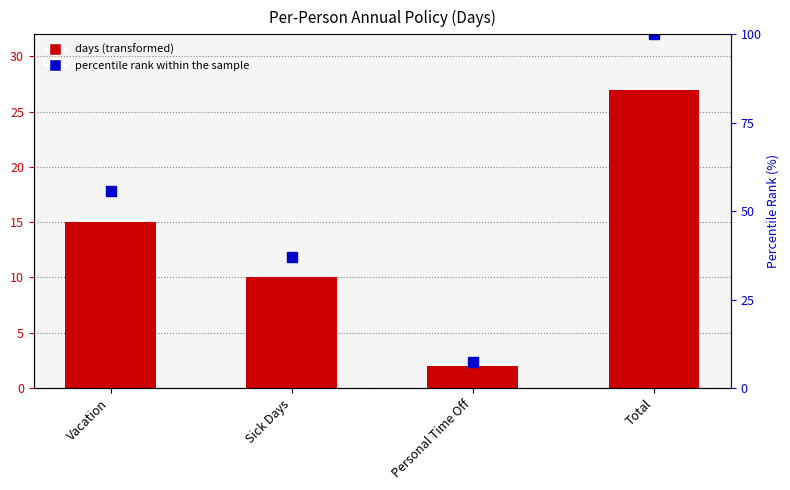

Count the number of data series in this chart.

2